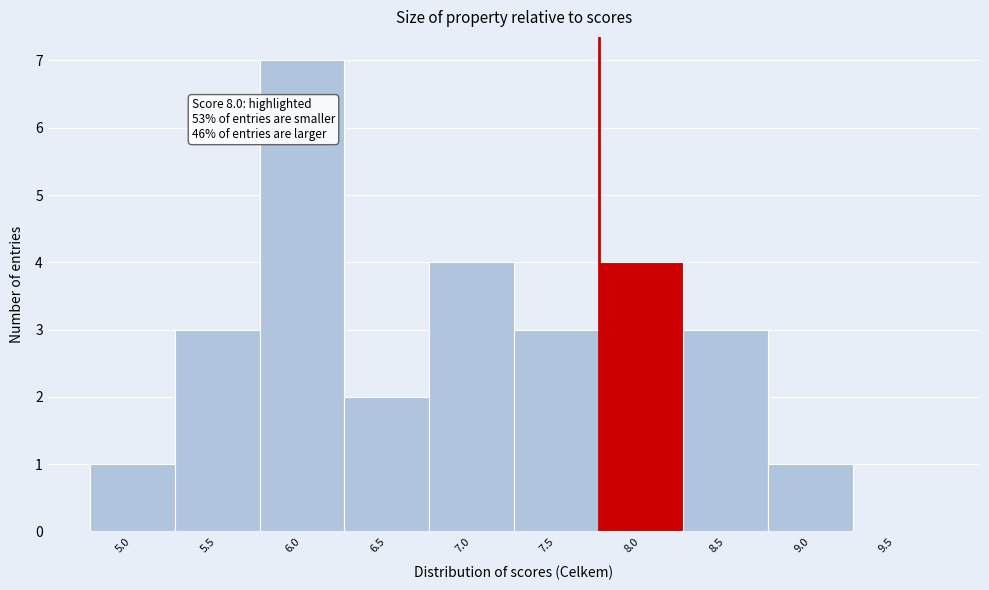

Reading left to right, list all the values displayed in this chart.

5.0=1	5.5=3	6.0=7	6.5=2	7.0=4	7.5=3	8.0=4	8.5=3	9.0=1	9.5=0